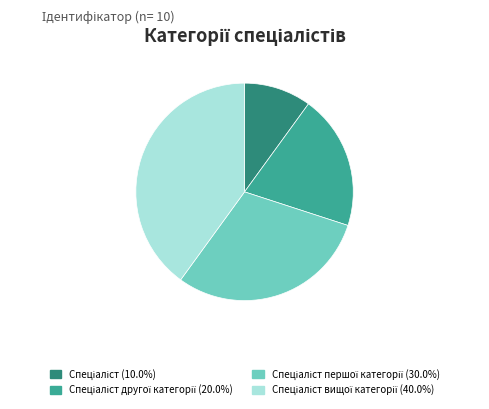

Count the number of slices in the pie.

4